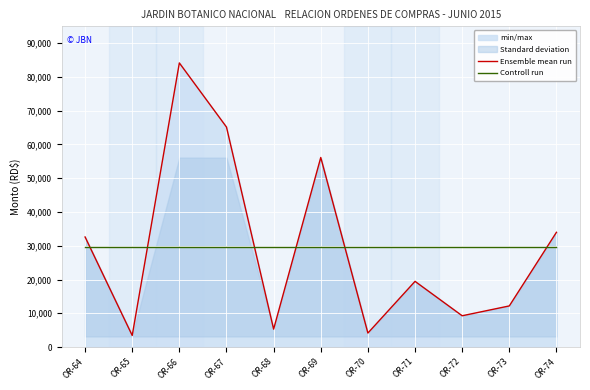

Is the value of Ensemble mean run at OR-69 greater than the value of Controll run at OR-72?

Yes